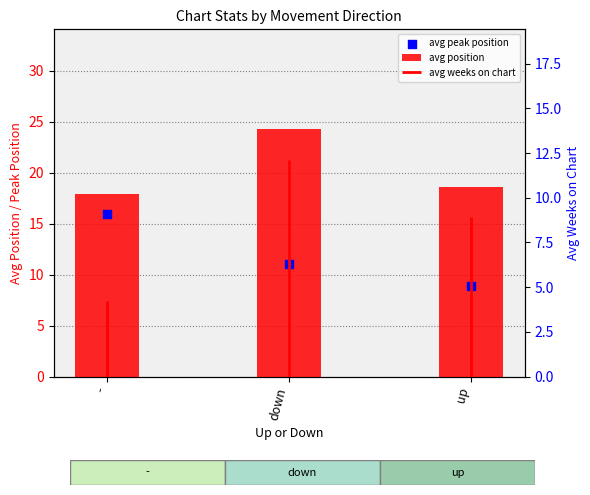

Which series reaches the minimum Y coordinate?

avg peak position